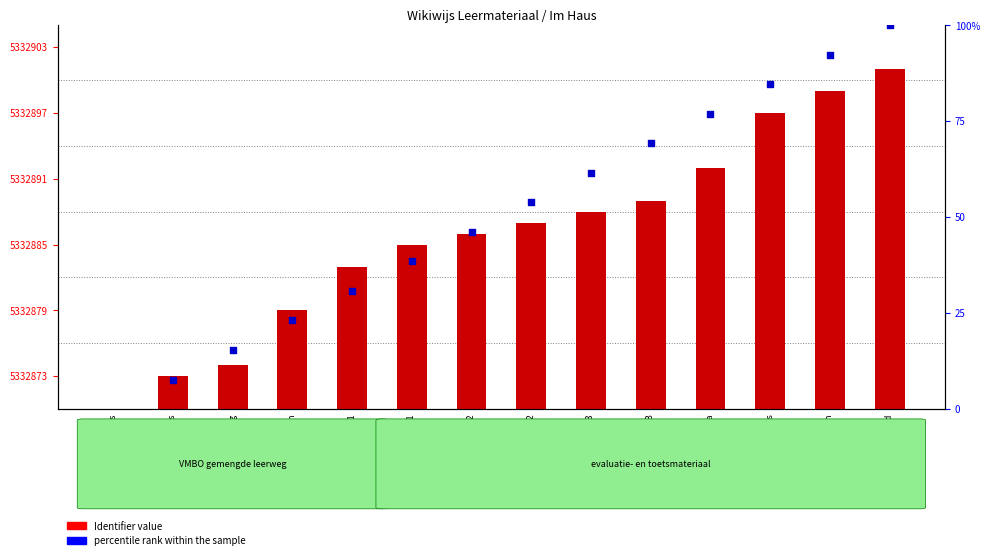

What is the change in value from Teil 2: Im Haus to Stap 5 - Grammatica?

+19